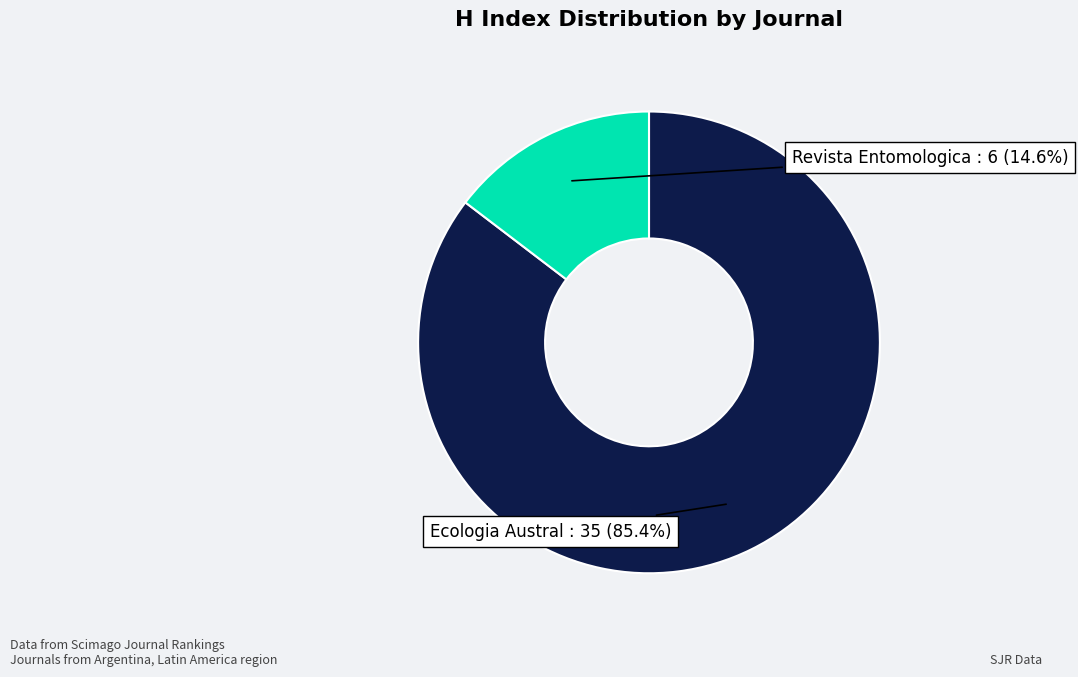

How many slices are in this pie chart?

2